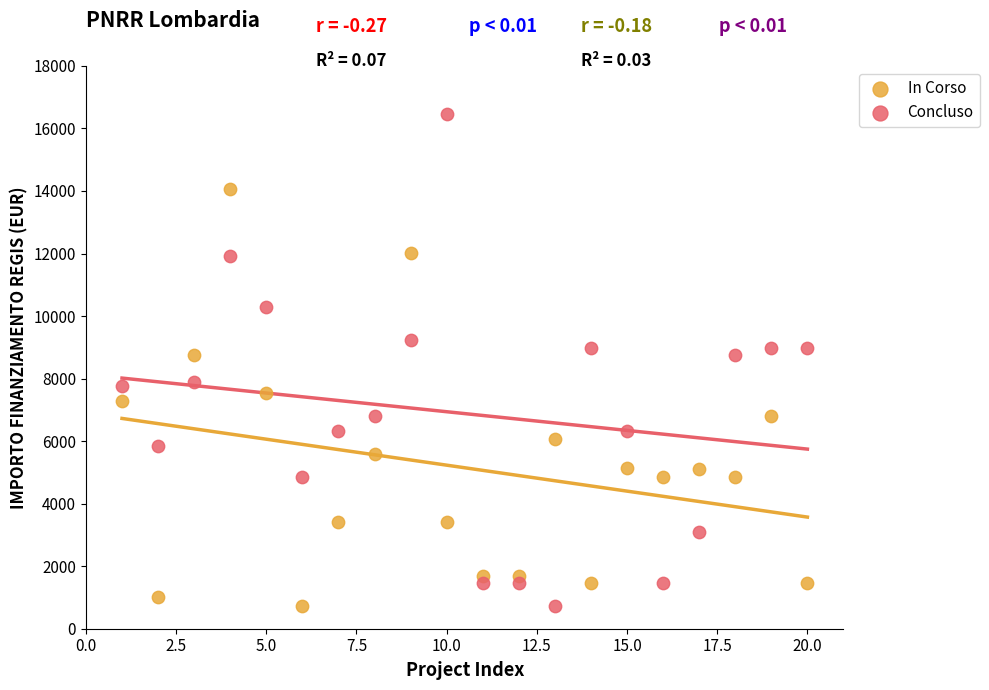

What are all the series names shown in the legend?

In Corso, Concluso